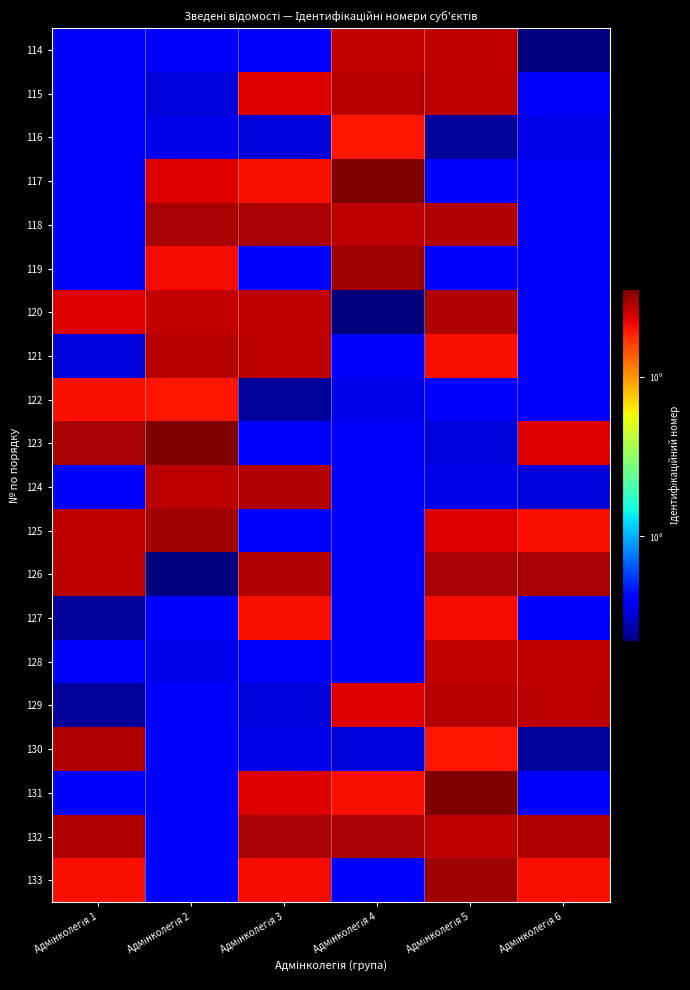

Reading left to right, transcribe all the data shown in this chart.

114: Адмінколегія 1=40149331	Адмінколегія 2=39558172	Адмінколегія 3=40879311	Адмінколегія 4=2642010512	Адмінколегія 5=2673907217	Адмінколегія 6=21886858
115: Адмінколегія 1=39508011	Адмінколегія 2=32786757	Адмінколегія 3=2346500338	Адмінколегія 4=2800122581	Адмінколегія 5=2713019599	Адмінколегія 6=38840526
116: Адмінколегія 1=41474888	Адмінколегія 2=35499695	Адмінколегія 3=32964716	Адмінколегія 4=1985918283	Адмінколегія 5=25021641	Адмінколегія 6=35678239
117: Адмінколегія 1=40307835	Адмінколегія 2=2351314063	Адмінколегія 3=2055005264	Адмінколегія 4=3581800916	Адмінколегія 5=39713287	Адмінколегія 6=40149331
118: Адмінколегія 1=40879463	Адмінколегія 2=2986006062	Адмінколегія 3=2974723783	Адмінколегія 4=2751111465	Адмінколегія 5=2874100035	Адмінколегія 6=39508011
119: Адмінколегія 1=40879311	Адмінколегія 2=2113607472	Адмінколегія 3=39954285	Адмінколегія 4=3077014872	Адмінколегія 5=39713287	Адмінколегія 6=41474888
120: Адмінколегія 1=2346500338	Адмінколегія 2=2642010512	Адмінколегія 3=2673907217	Адмінколегія 4=21886858	Адмінколегія 5=2874100035	Адмінколегія 6=40307835
121: Адмінколегія 1=32964716	Адмінколегія 2=2800122581	Адмінколегія 3=2713019599	Адмінколегія 4=38840526	Адмінколегія 5=2057018603	Адмінколегія 6=40879463
122: Адмінколегія 1=2055005264	Адмінколегія 2=1985918283	Адмінколегія 3=25021641	Адмінколегія 4=35678239	Адмінколегія 5=39558172	Адмінколегія 6=40879311
123: Адмінколегія 1=2974723783	Адмінколегія 2=3581800916	Адмінколегія 3=39713287	Адмінколегія 4=40149331	Адмінколегія 5=32786757	Адмінколегія 6=2346500338
124: Адмінколегія 1=39954285	Адмінколегія 2=2751111465	Адмінколегія 3=2874100035	Адмінколегія 4=39508011	Адмінколегія 5=35499695	Адмінколегія 6=32964716
125: Адмінколегія 1=2673907217	Адмінколегія 2=3077014872	Адмінколегія 3=39713287	Адмінколегія 4=41474888	Адмінколегія 5=2351314063	Адмінколегія 6=2055005264
126: Адмінколегія 1=2713019599	Адмінколегія 2=21886858	Адмінколегія 3=2874100035	Адмінколегія 4=40307835	Адмінколегія 5=2986006062	Адмінколегія 6=2974723783
127: Адмінколегія 1=25021641	Адмінколегія 2=38840526	Адмінколегія 3=2057018603	Адмінколегія 4=40879463	Адмінколегія 5=2113607472	Адмінколегія 6=39954285
128: Адмінколегія 1=39713287	Адмінколегія 2=35678239	Адмінколегія 3=39558172	Адмінколегія 4=40879311	Адмінколегія 5=2642010512	Адмінколегія 6=2673907217
129: Адмінколегія 1=25021641	Адмінколегія 2=40149331	Адмінколегія 3=32786757	Адмінколегія 4=2346500338	Адмінколегія 5=2800122581	Адмінколегія 6=2713019599
130: Адмінколегія 1=2874100035	Адмінколегія 2=39508011	Адмінколегія 3=35499695	Адмінколегія 4=32964716	Адмінколегія 5=1985918283	Адмінколегія 6=25021641
131: Адмінколегія 1=39713287	Адмінколегія 2=41474888	Адмінколегія 3=2351314063	Адмінколегія 4=2055005264	Адмінколегія 5=3581800916	Адмінколегія 6=39713287
132: Адмінколегія 1=2874100035	Адмінколегія 2=40307835	Адмінколегія 3=2986006062	Адмінколегія 4=2974723783	Адмінколегія 5=2751111465	Адмінколегія 6=2874100035
133: Адмінколегія 1=2057018603	Адмінколегія 2=40879463	Адмінколегія 3=2113607472	Адмінколегія 4=39954285	Адмінколегія 5=3077014872	Адмінколегія 6=2057018603